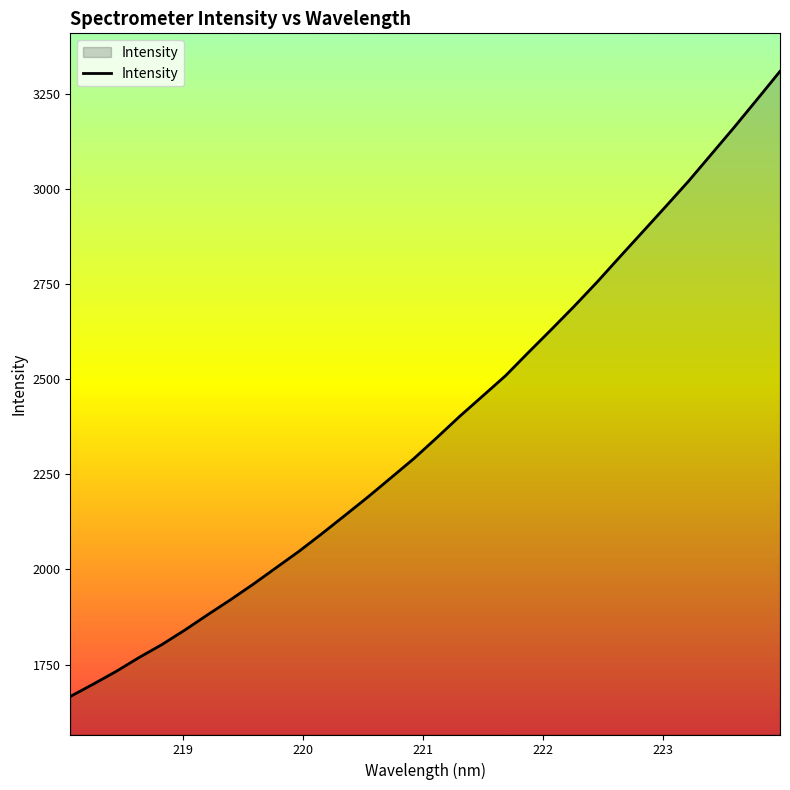

What is the minimum value shown in the chart?

1665.8